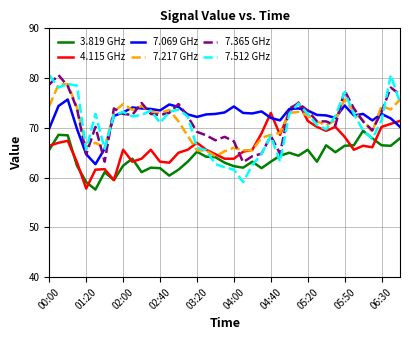

Which series has the largest range (max minus min)?

7.512 GHz